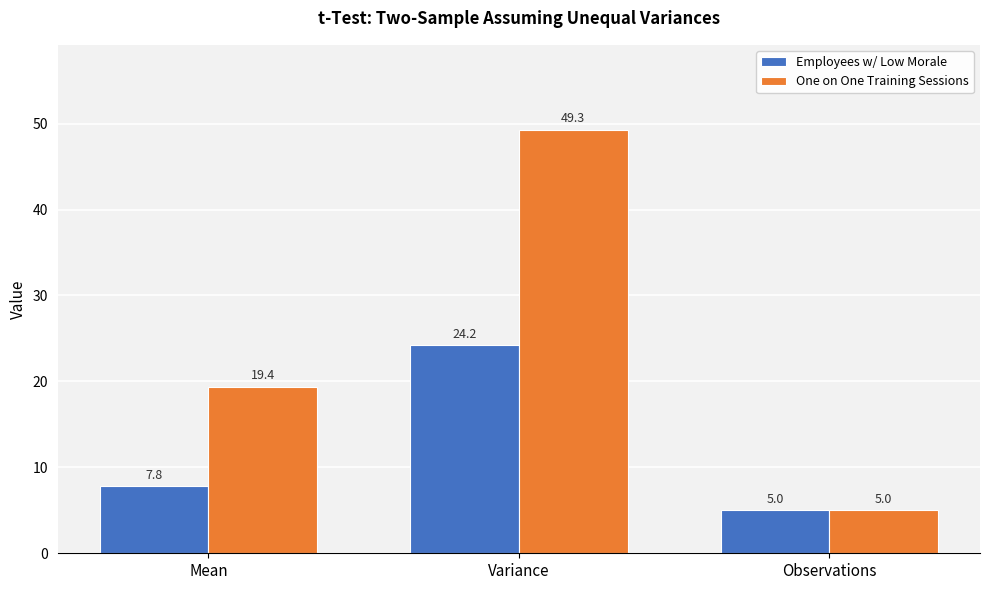

What is the minimum value shown in the chart?

5.0